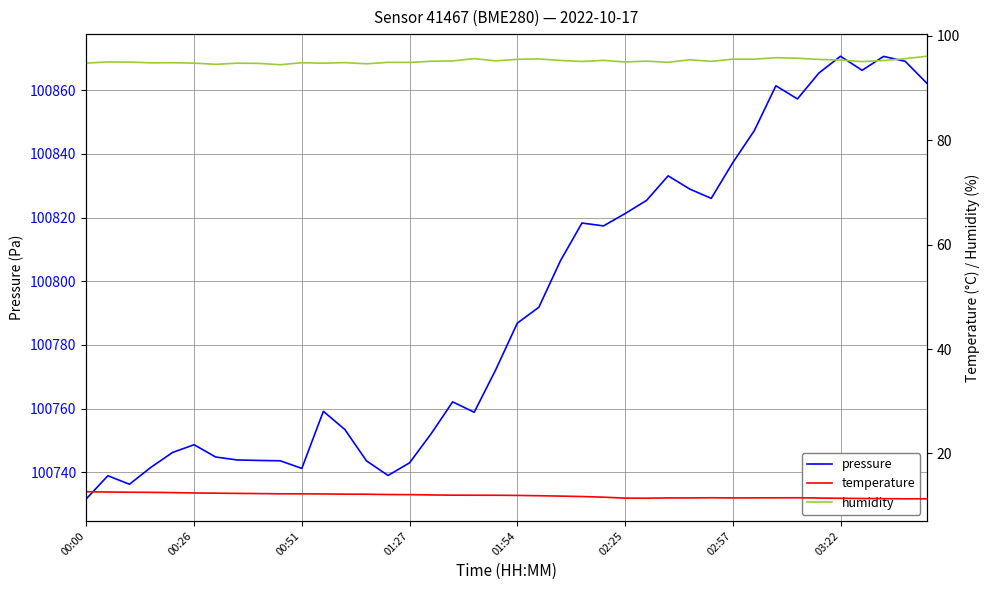

What is the minimum value shown in the chart?

11.3